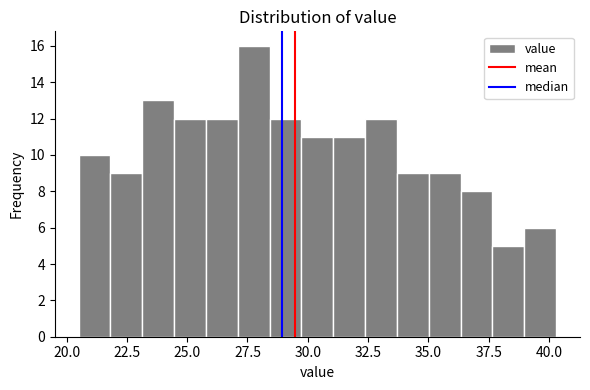

Around what value on the x-axis is the tallest bar? Give the approximate position of its centre, as read against the axis.

28.0